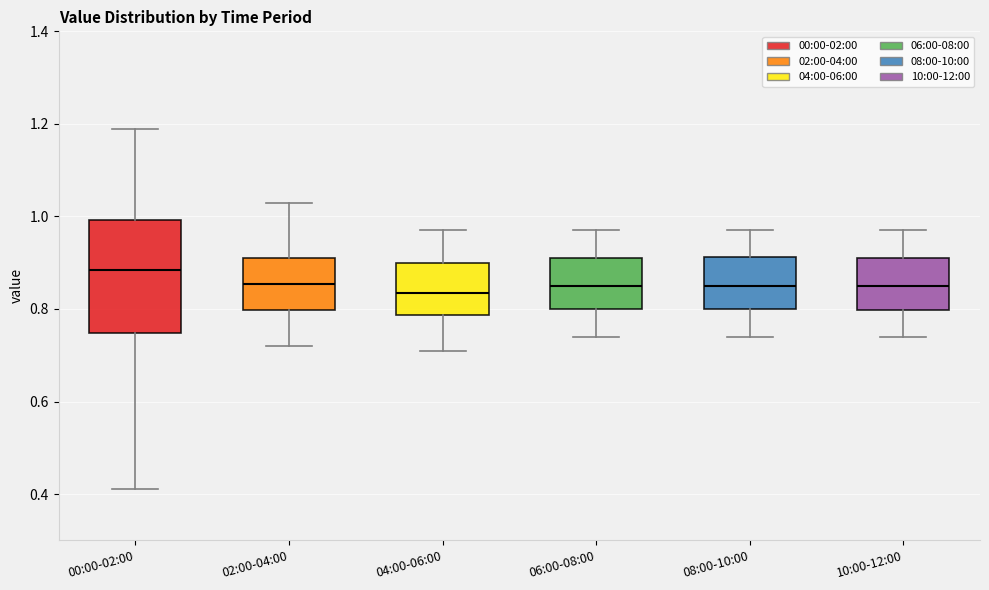

Which box has the highest median line?

00:00-02:00